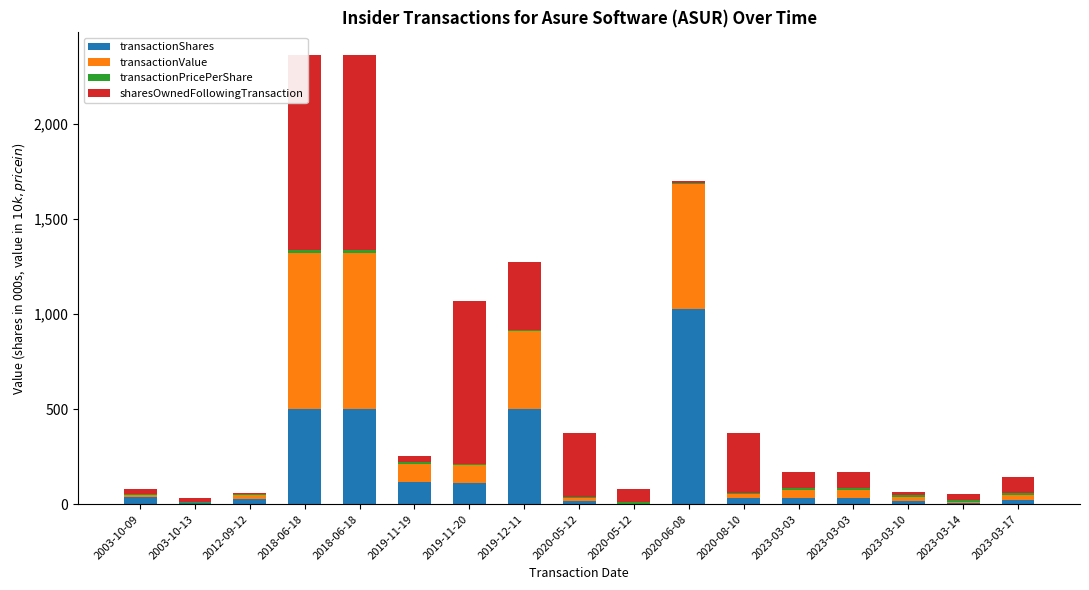

What is the lowest value of the sharesOwnedFollowingTransaction series?

5.4